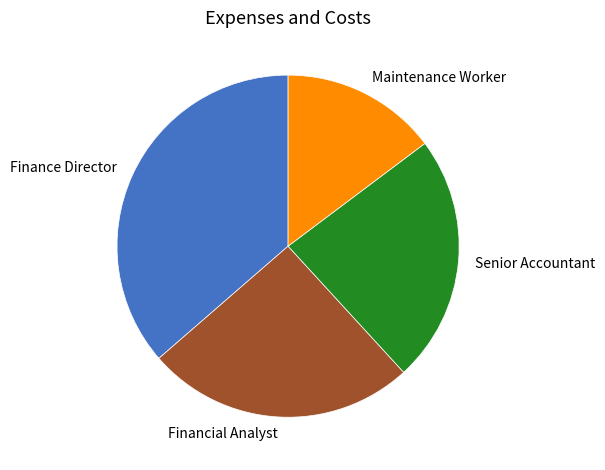

Combined, do Senior Accountant and Maintenance Worker account for over 50%?

No